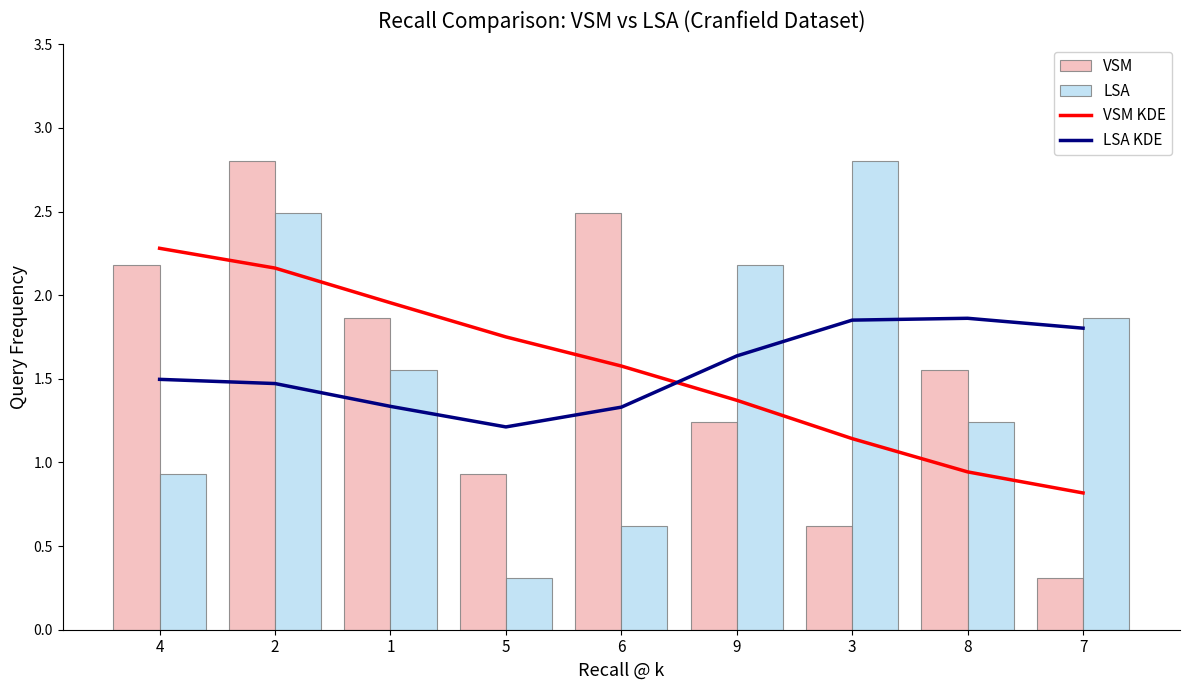

Reading left to right, list all the values displayed in this chart.

VSM KDE: 2.3	2.2	2.0	1.8	1.6	1.4	1.1	0.9	0.8
LSA KDE: 1.5	1.5	1.3	1.2	1.3	1.6	1.9	1.9	1.8
VSM: 2.2	2.8	1.9	0.9	2.5	1.2	0.6	1.6	0.3
LSA: 0.9	2.5	1.6	0.3	0.6	2.2	2.8	1.2	1.9